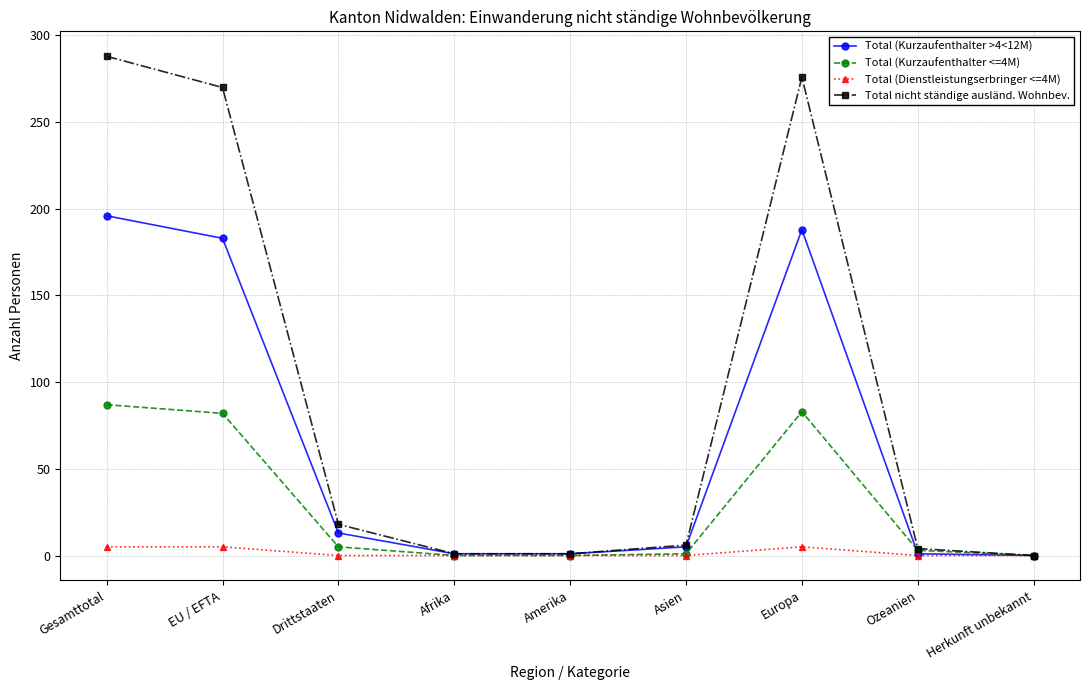

List the series in order of their overall mean, lowest first.

Total (Dienstleistungserbringer <=4M), Total (Kurzaufenthalter <=4M), Total (Kurzaufenthalter >4<12M), Total nicht ständige ausländ. Wohnbev.